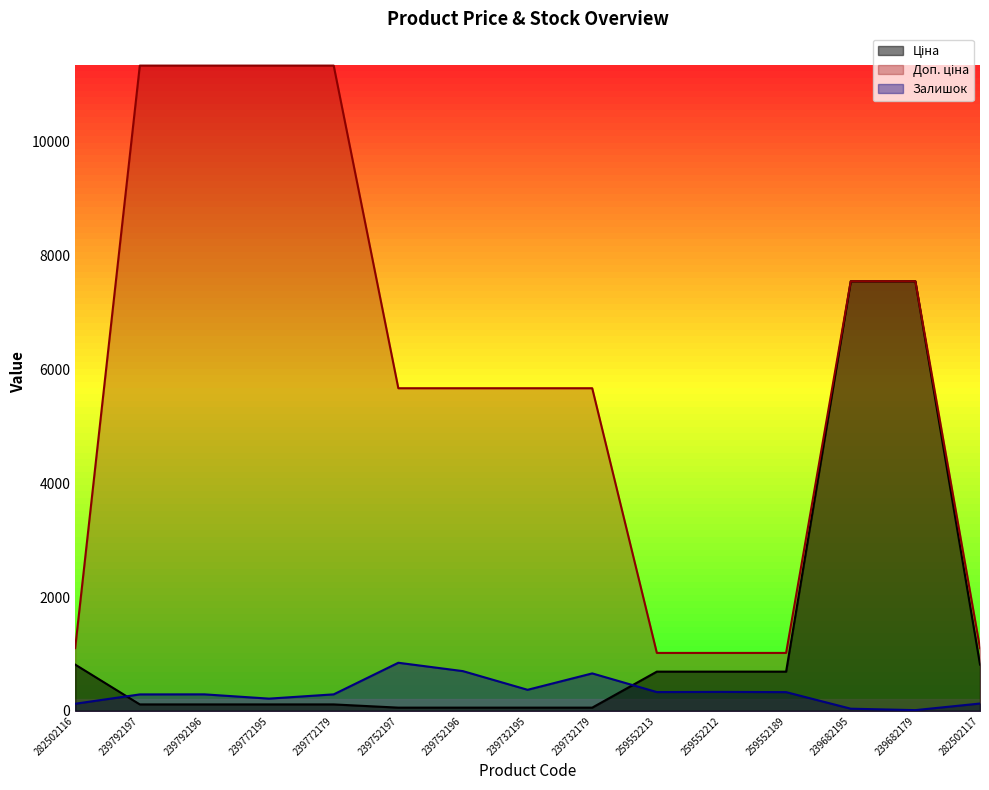

Rank the categories by Залишок value from lowest to highest.

239682179, 239682195, 282502116, 282502117, 239772195, 239792197, 239792196, 239772179, 259552189, 259552213, 259552212, 239732195, 239732179, 239752196, 239752197